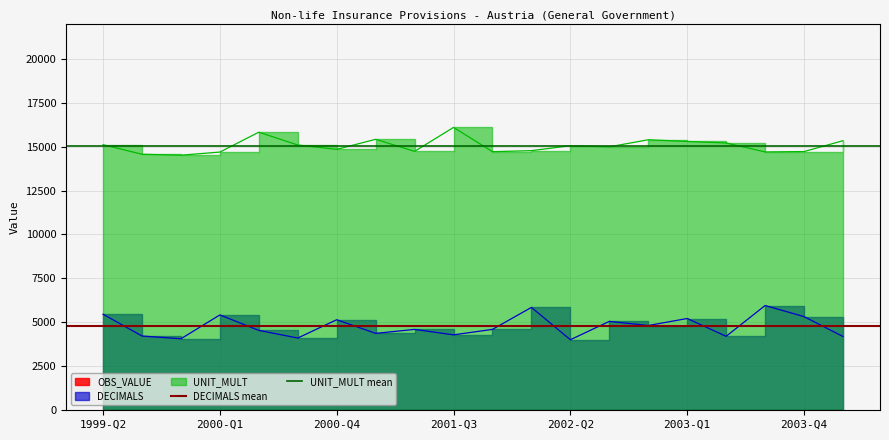

The value of UNIT_MULT mean at 2000-Q1 is 15051.1. True or false?

True